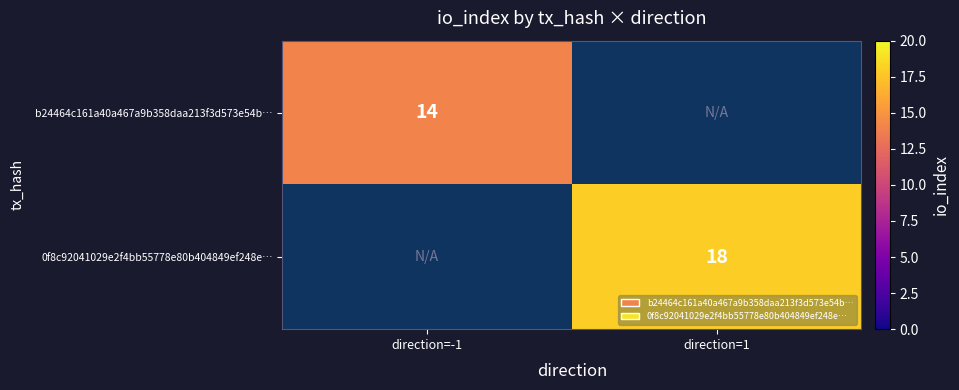

The value of b24464c161a40a467a9b358daa213f3d573e54b… at direction=-1 is 14. True or false?

True